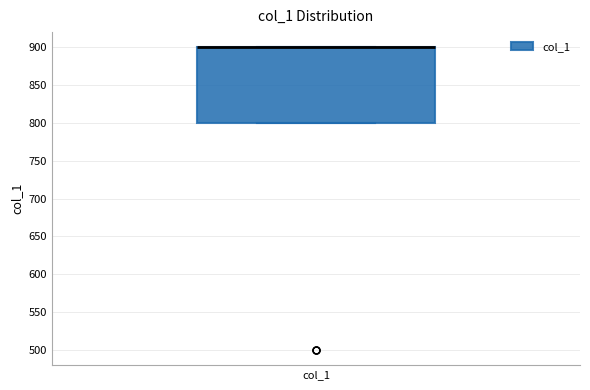

Where is the lower edge of the box for col_1 on the y-axis? The values are not printed on the chart, so give them approximately, as read against the axis.

800